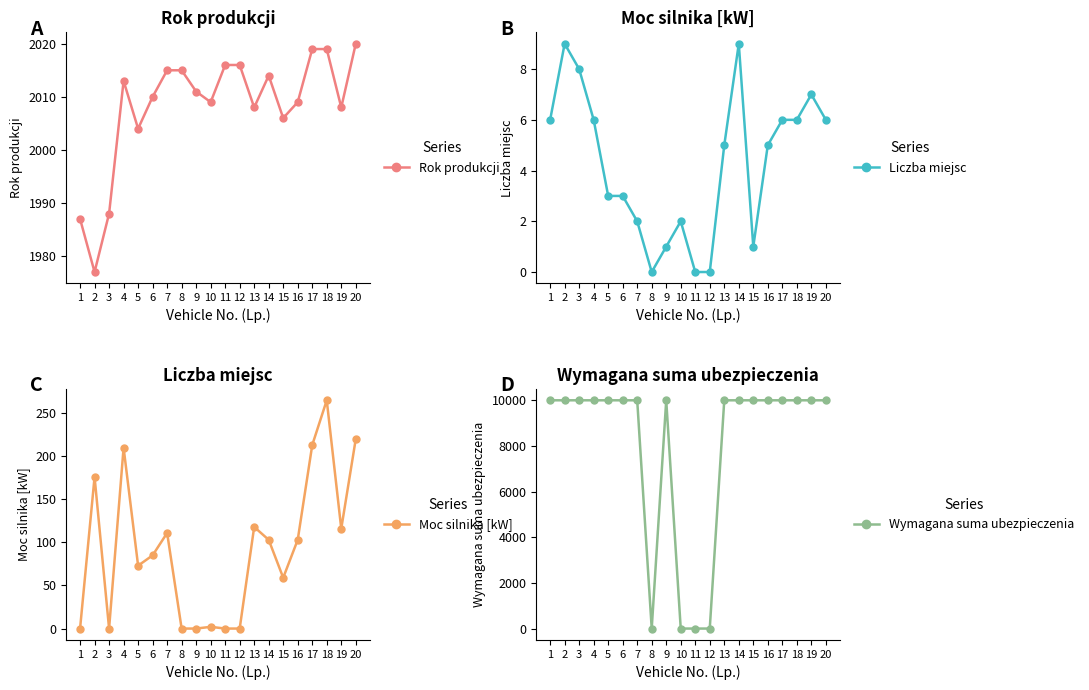

Reading left to right, transcribe all the data shown in this chart.

Rok produkcji: 1987	1977	1988	2013	2004	2010	2015	2015	2011	2009	2016	2016	2008	2014	2006	2009	2019	2019	2008	2020
Liczba miejsc: 6	9	8	6	3	3	2	0	1	2	0	0	5	9	1	5	6	6	7	6
Moc silnika [kW]: 0	176	0	210	73	85	111	0	0	2	0	0	118	103	59	103	213	265	116	220
Wymagana suma ubezpieczenia: 10000	10000	10000	10000	10000	10000	10000	0	10000	0	0	0	10000	10000	10000	10000	10000	10000	10000	10000